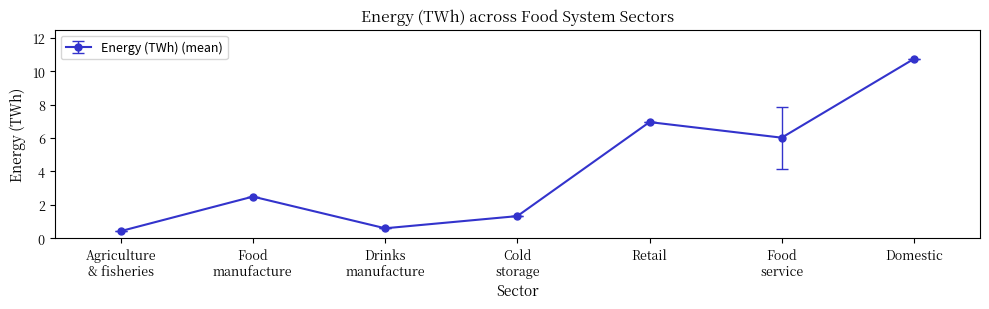

What is the label of the 6th point from the left?

Food
service